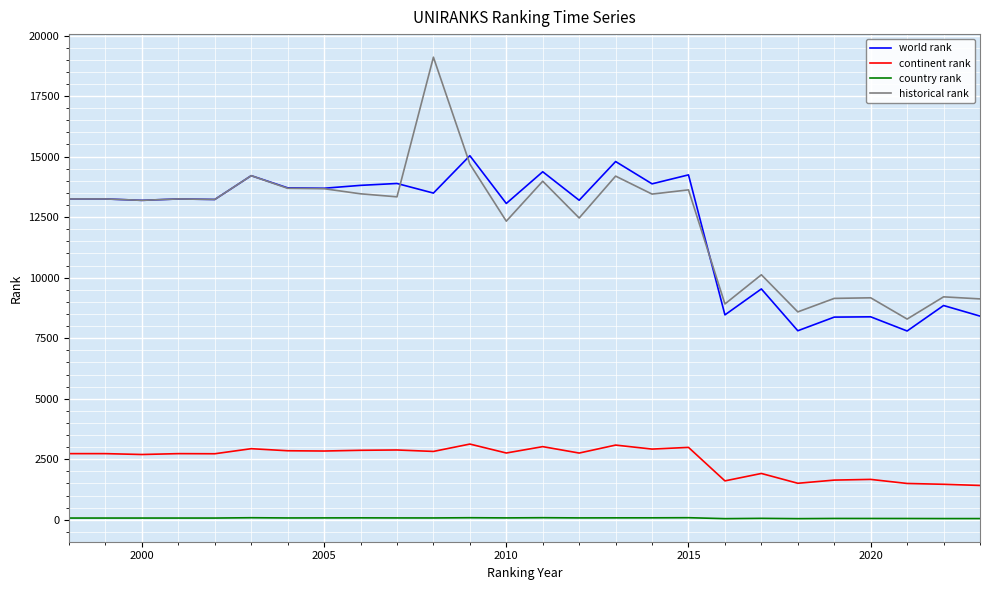

True or false: continent rank and country rank intersect in this chart.

False